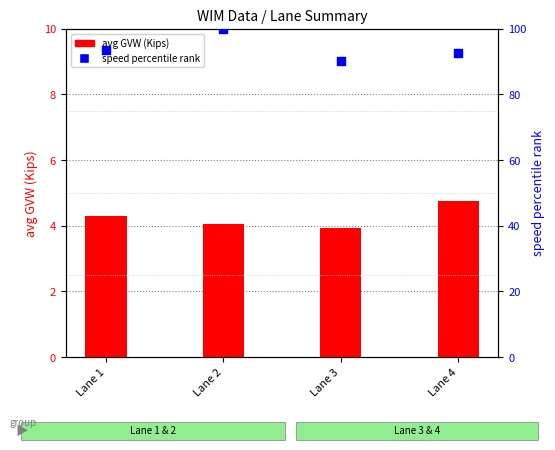

Which series contains the highest Y value?

speed percentile rank